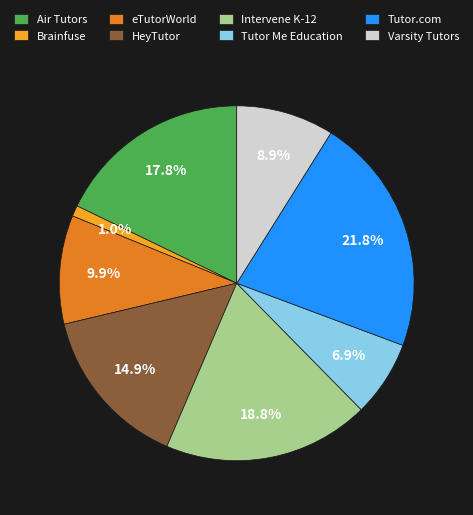

To the nearest percent, what percentage of the pie is Varsity Tutors?

9%